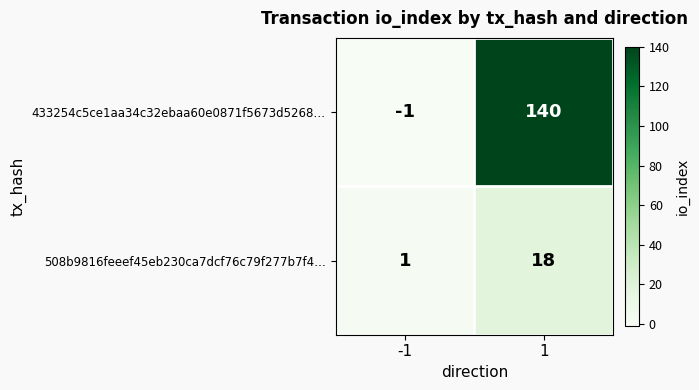

List the series in order of their overall mean, lowest first.

508b9816feeef45eb230ca7dcf76c79f277b7f4…, 433254c5ce1aa34c32ebaa60e0871f5673d5268…